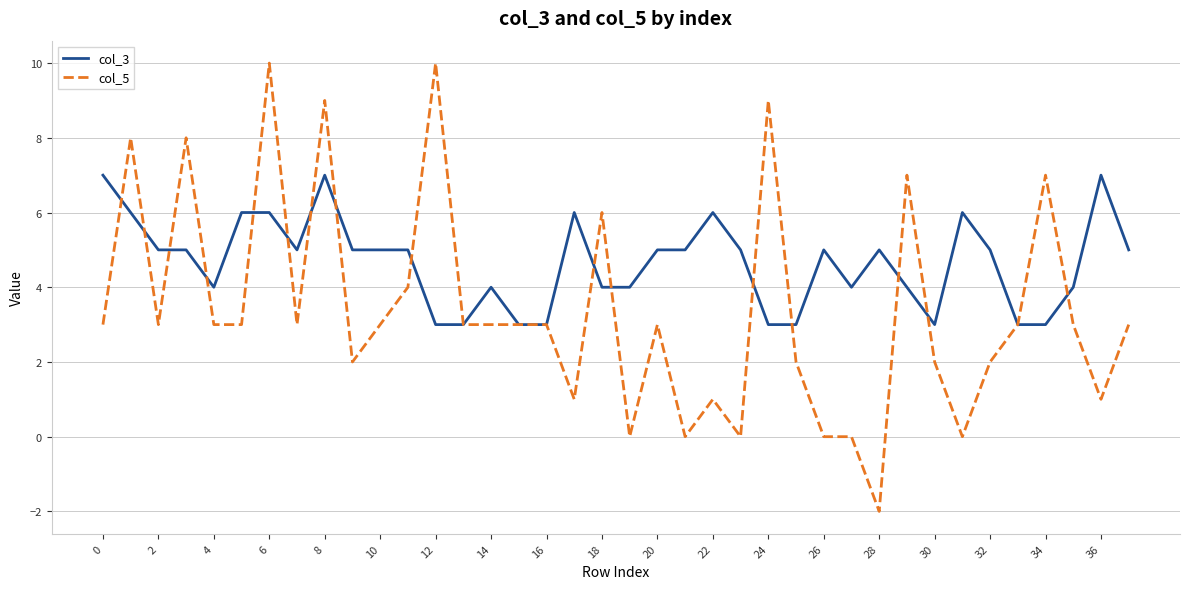

Reading left to right, extract all data points from this chart.

col_3: 7	6	5	5	4	6	6	5	7	5	5	5	3	3	4	3	3	6	4	4	5	5	6	5	3	3	5	4	5	4	3	6	5	3	3	4	7	5
col_5: 3	8	3	8	3	3	10	3	9	2	3	4	10	3	3	3	3	1	6	0	3	0	1	0	9	2	0	0	-2	7	2	0	2	3	7	3	1	3